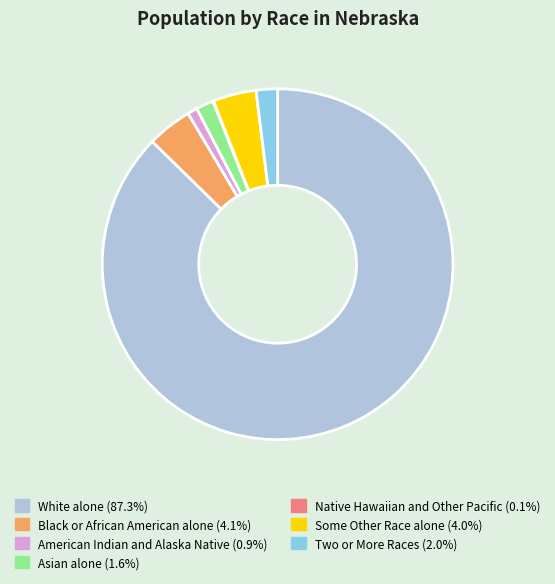

Combined, do Two or More Races (2.0%) and Some Other Race alone (4.0%) account for over 50%?

No